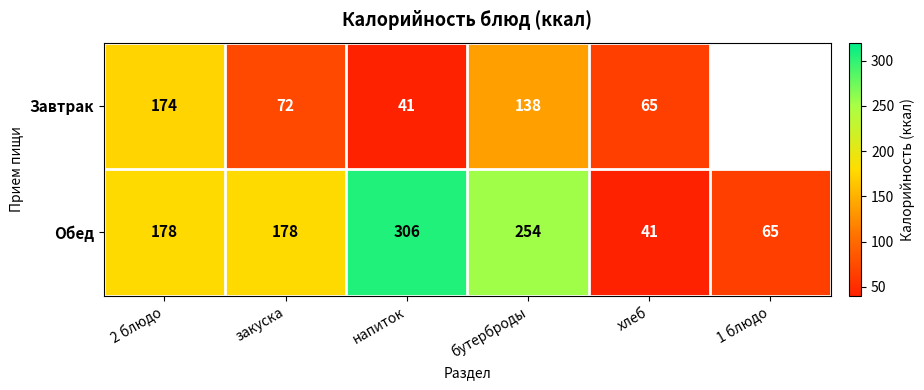

Rank the series at напиток from highest to lowest value.

Обед, Завтрак